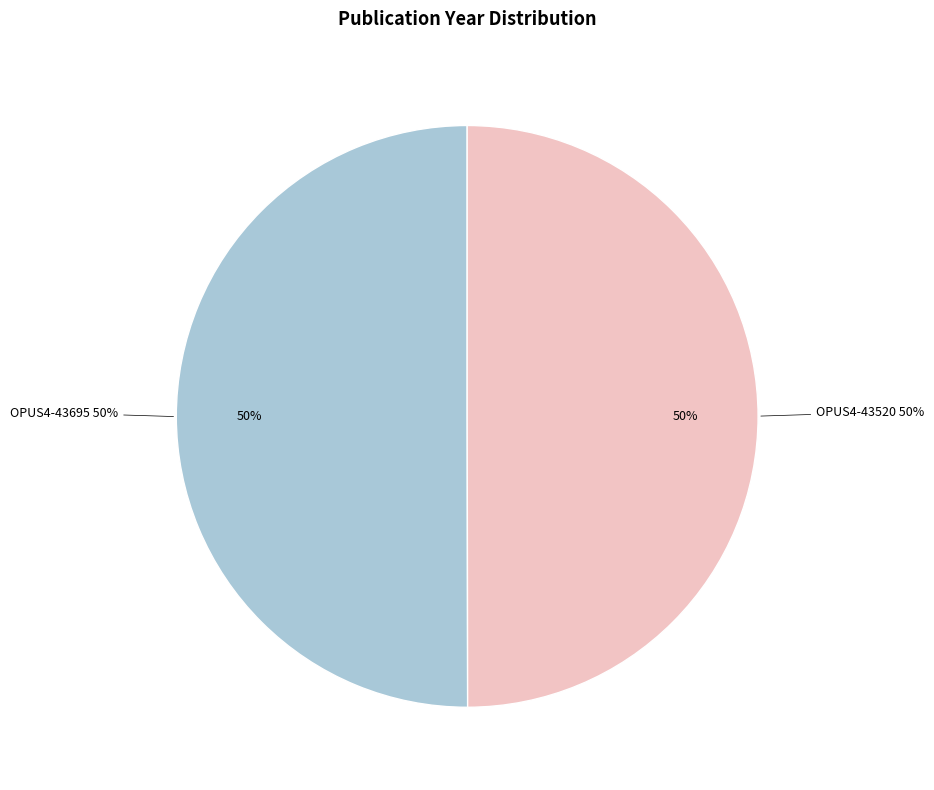

True or false: OPUS4-43520 accounts for 39% of the total.

False